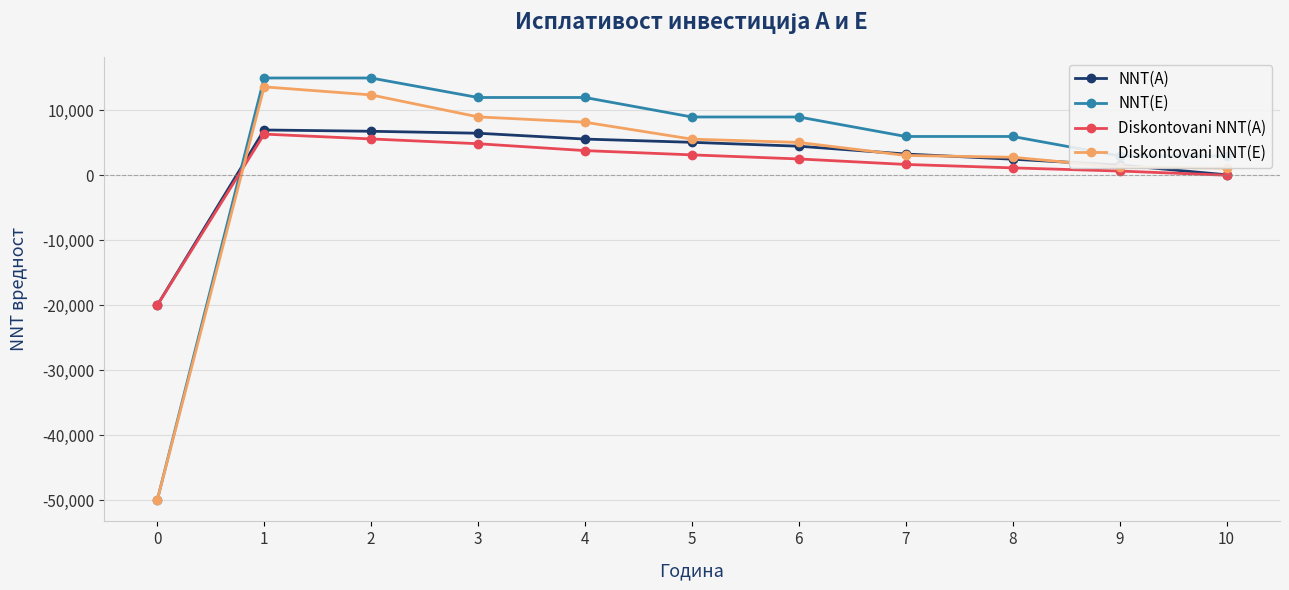

How many intersections are there between NNT(E) and Diskontovani NNT(A)?

1